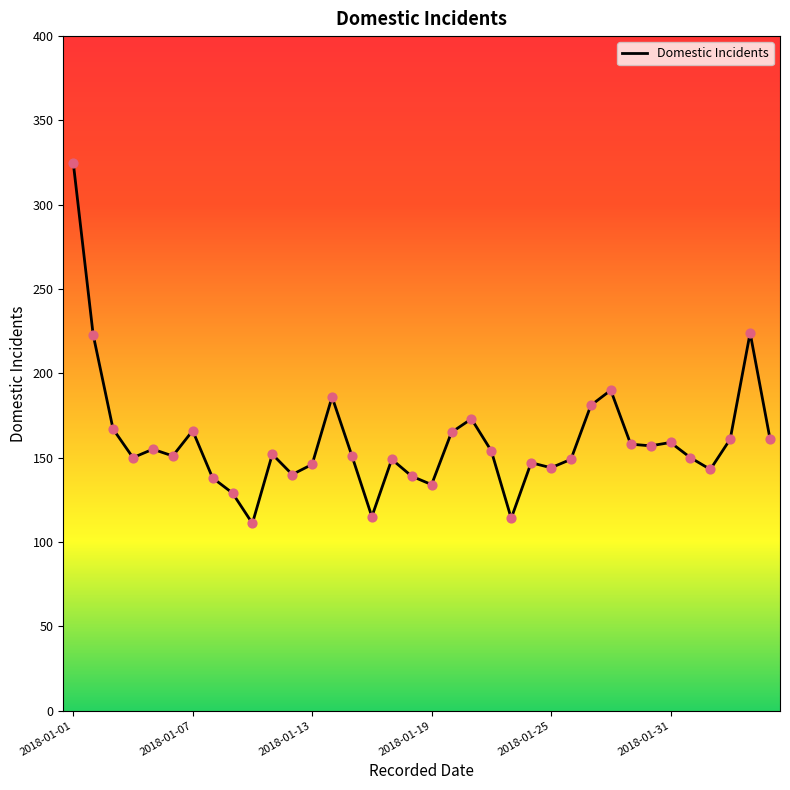

What is the difference between the maximum and minimum values?

214